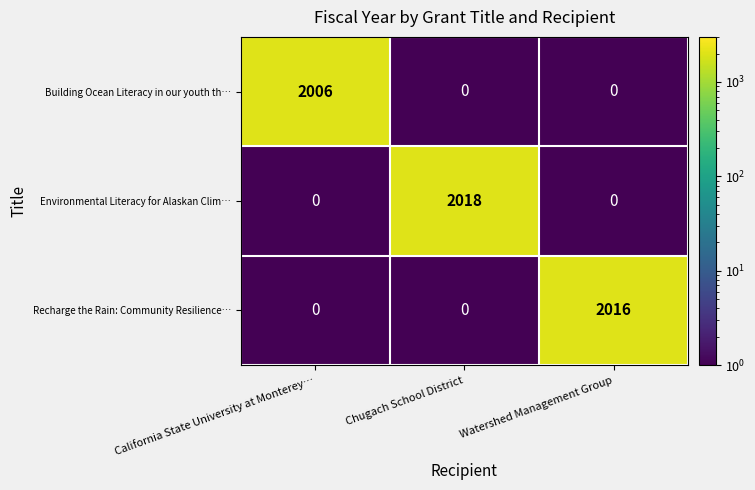

Which series has the widest spread of values?

Environmental Literacy for Alaskan Clim…